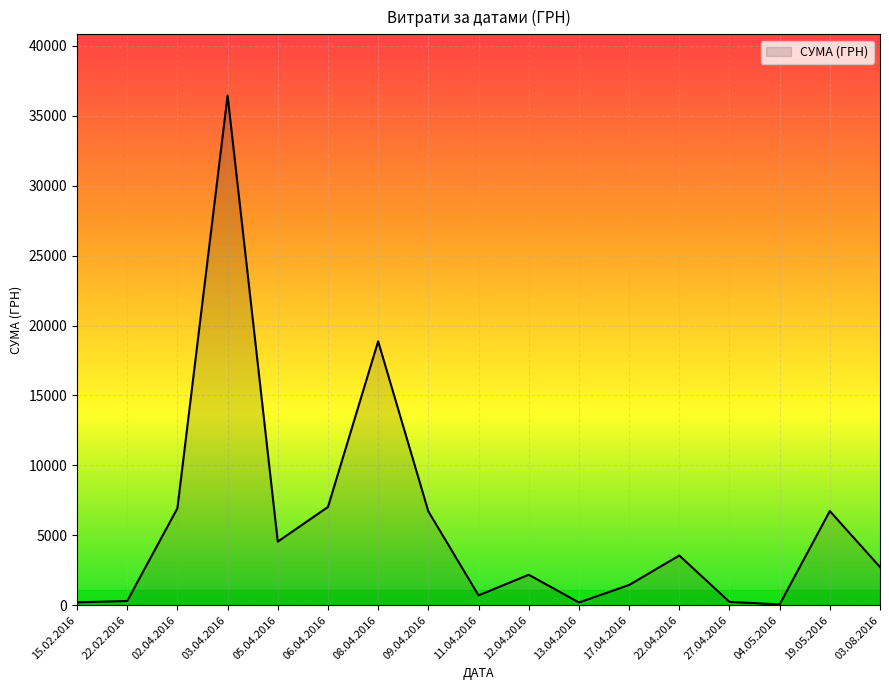

What is the ratio of the value at 19.05.2016 to the value at 09.04.2016?

1.0